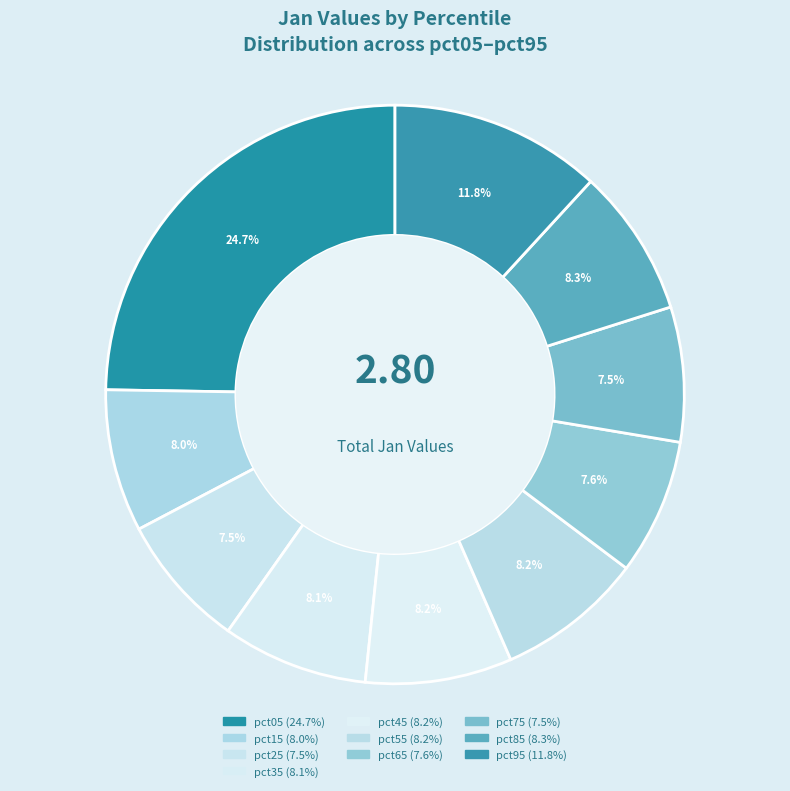

To the nearest percent, what is the difference between the largest and smallest slice percentages?

17%